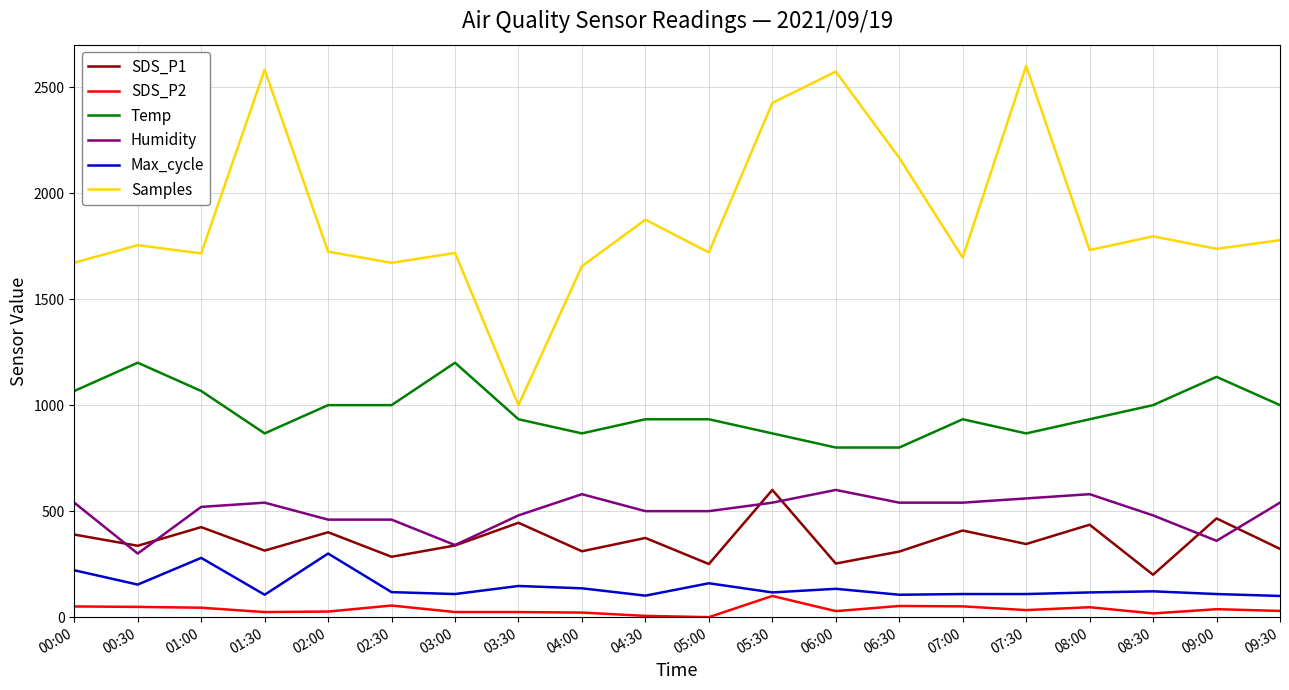

Rank the series at 03:30 from highest to lowest value.

Samples, Temp, Humidity, SDS_P1, Max_cycle, SDS_P2